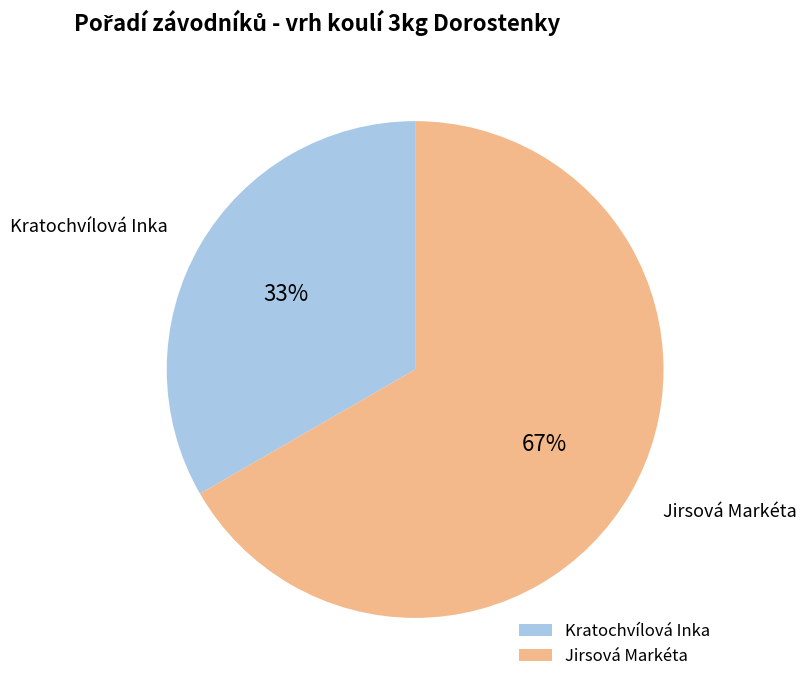

To the nearest percent, what is the average slice percentage?

50%